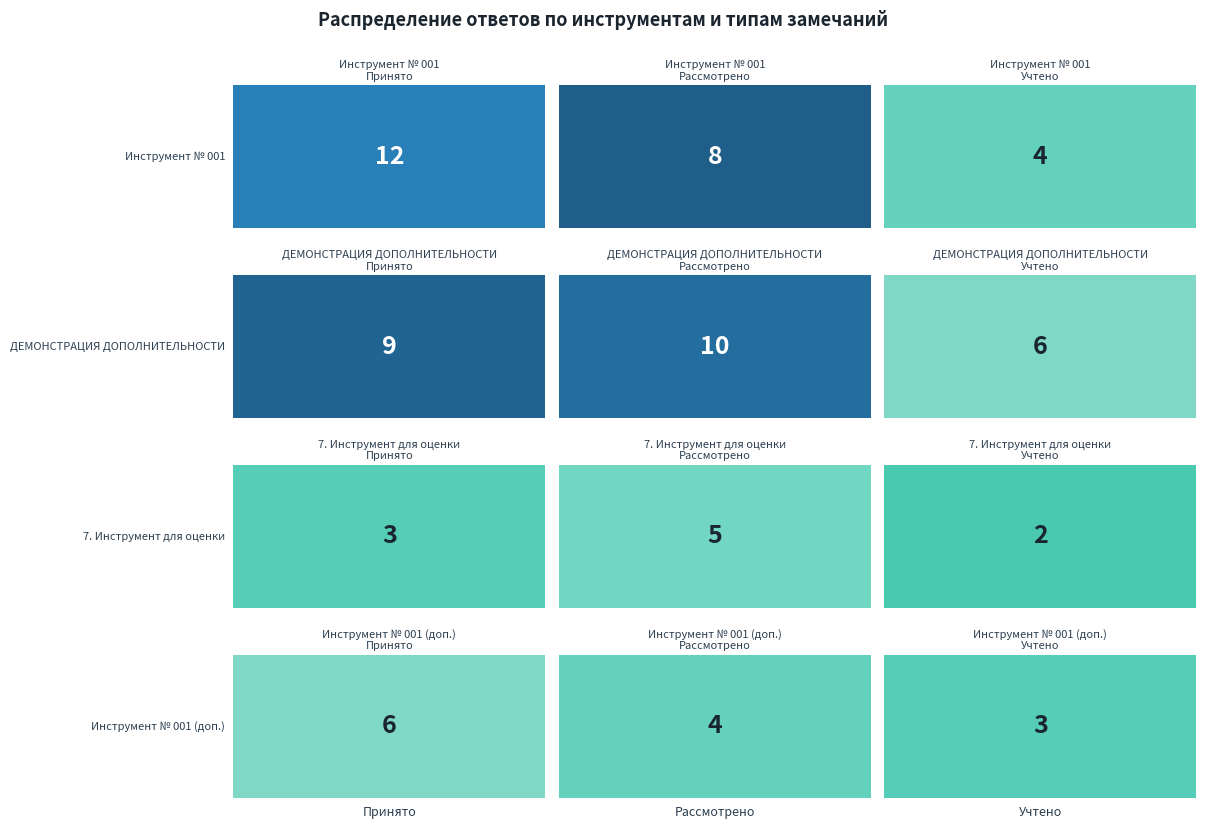

What is the sum of the Инструмент № 001 values at Принято and Рассмотрено?

20